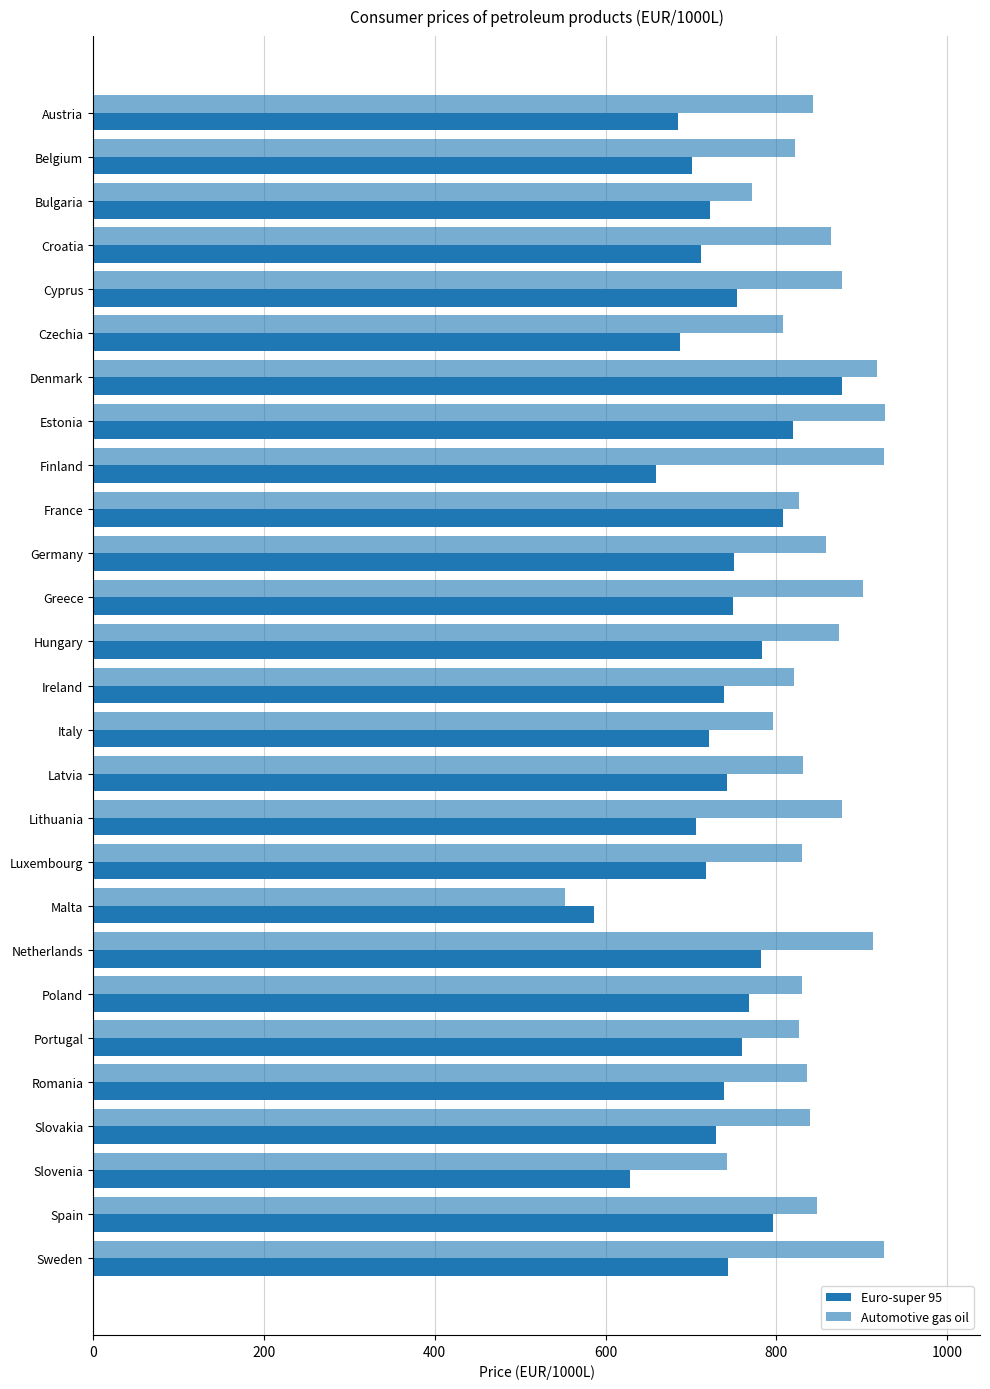

How many values in the Automotive gas oil series are below 839?

13